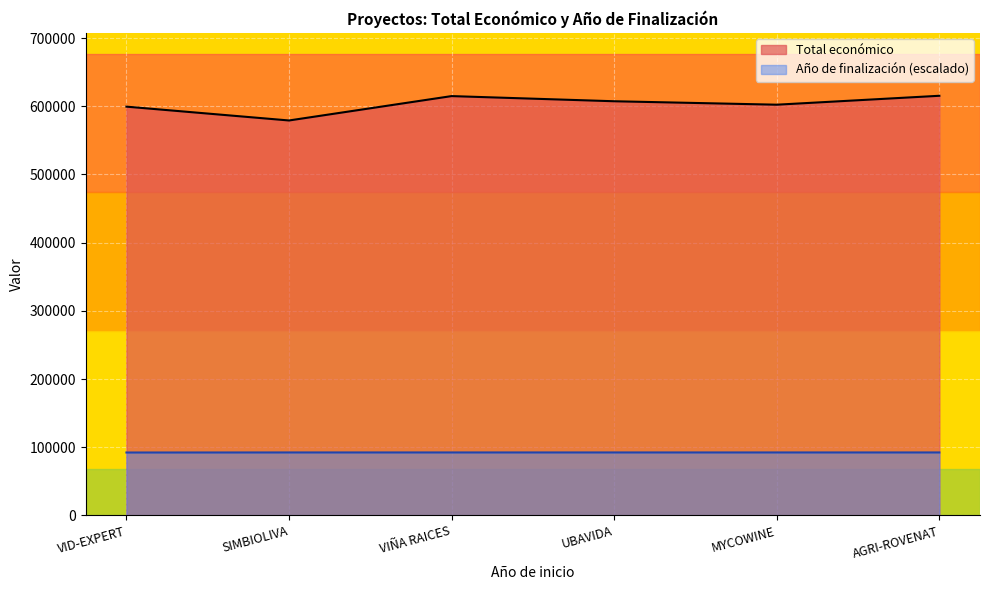

How many lines are shown in the chart?

2